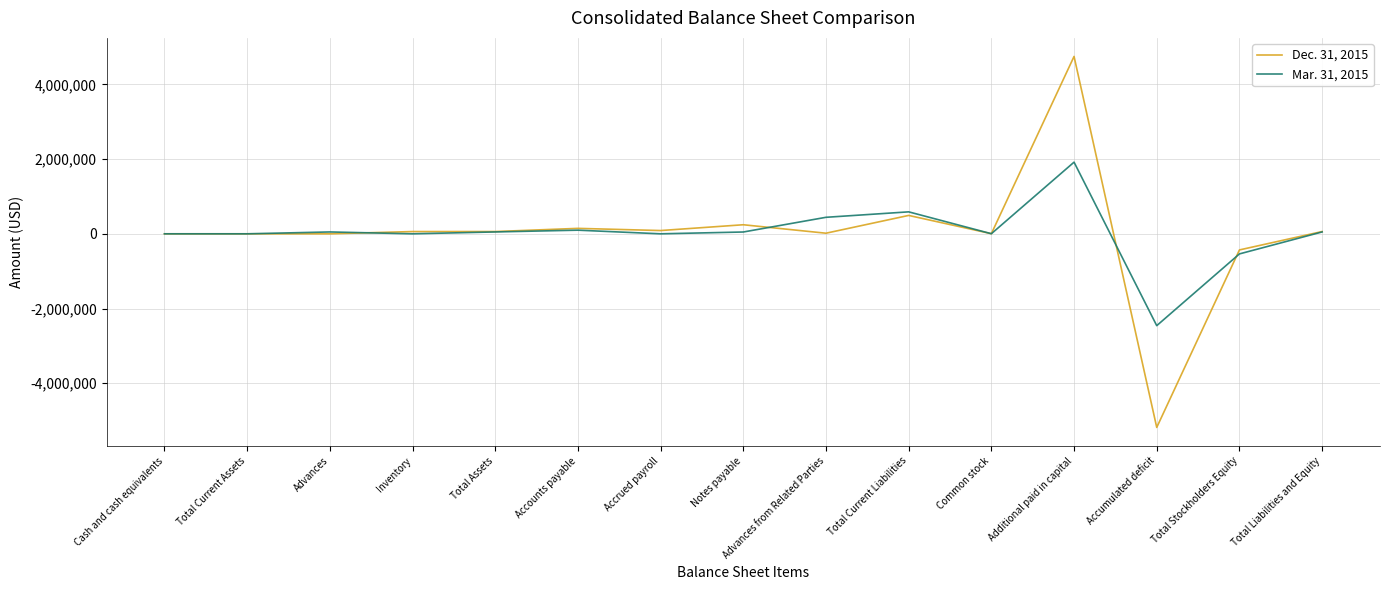

What are all the series names shown in the legend?

Dec. 31, 2015, Mar. 31, 2015